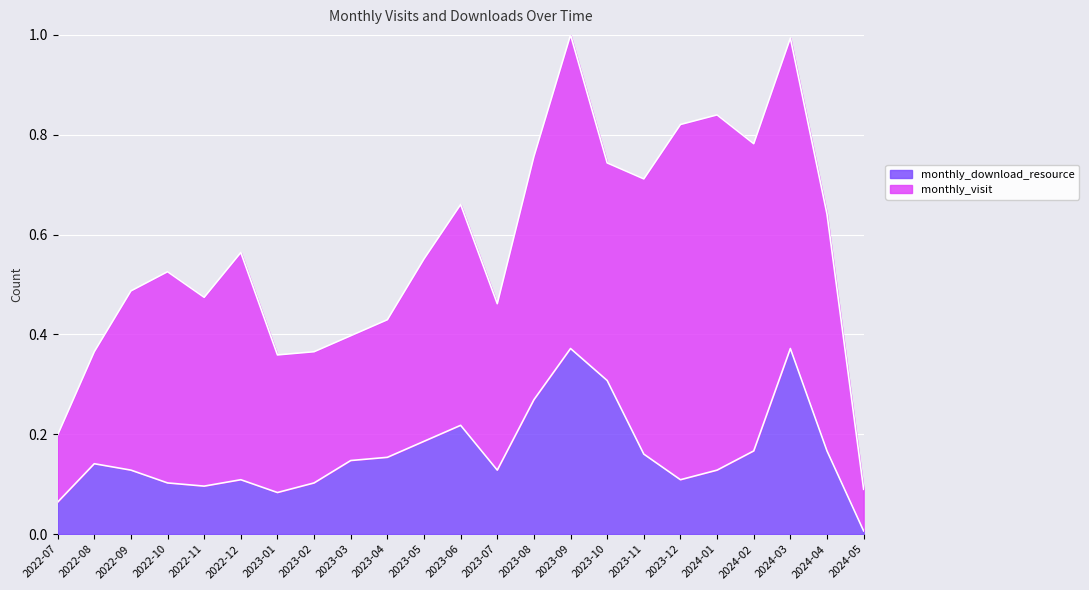

Which category has the lowest value in the monthly_download_resource series?

2024-05